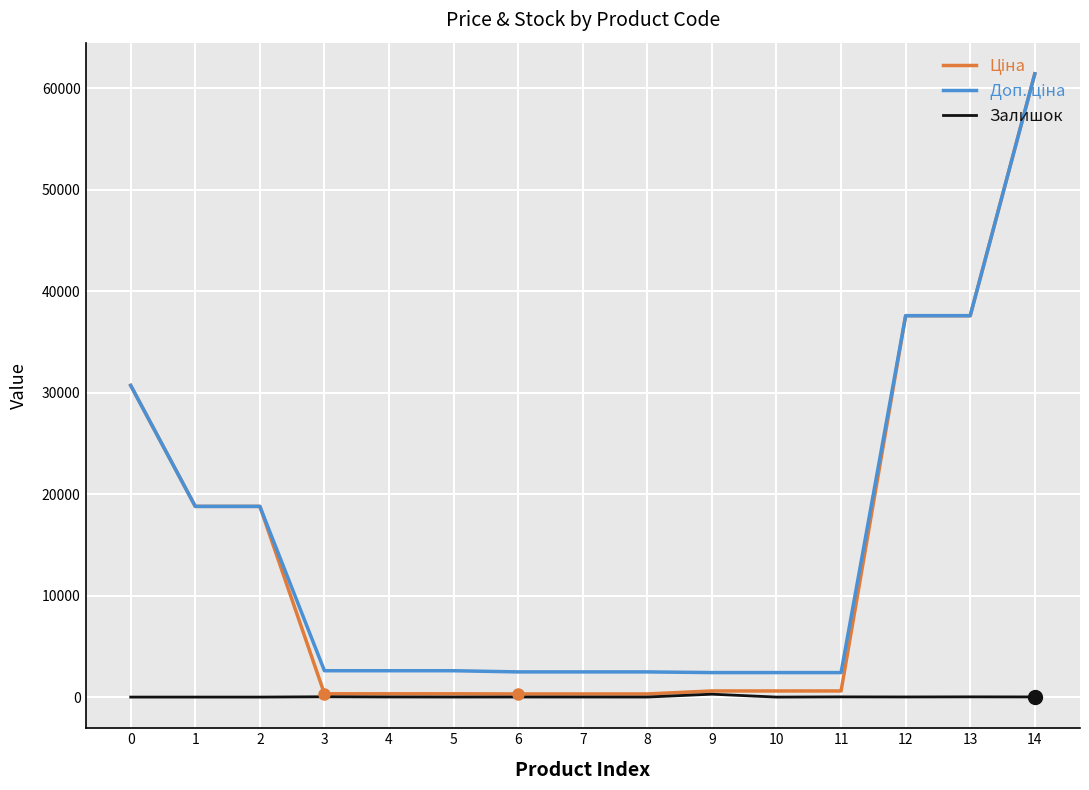

How many lines are shown in the chart?

3